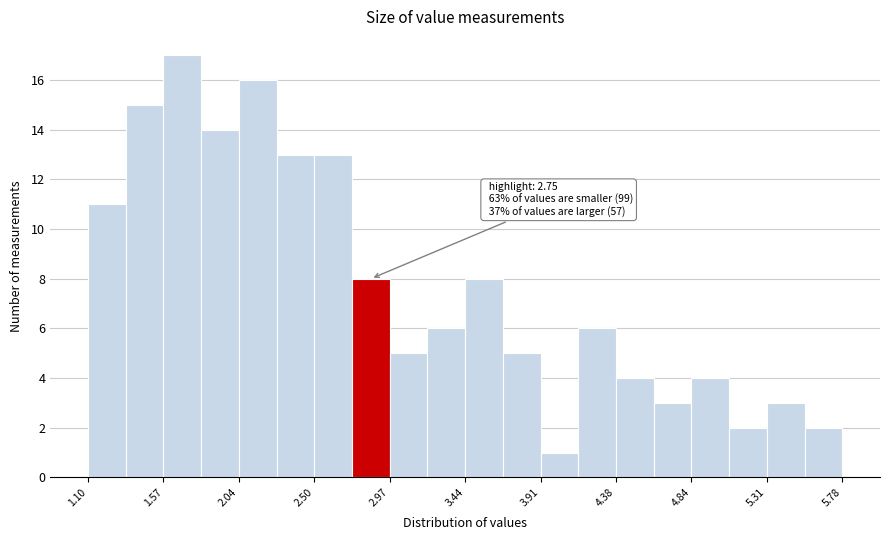

Over which range of the x-axis is the bar tallest?

1.55 to 1.80